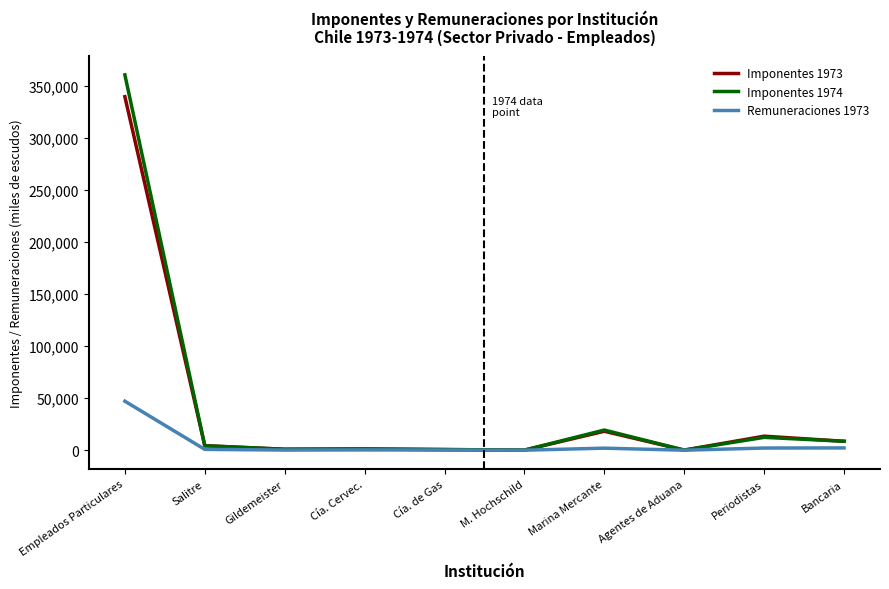

What are all the series names shown in the legend?

Imponentes 1973, Imponentes 1974, Remuneraciones 1973